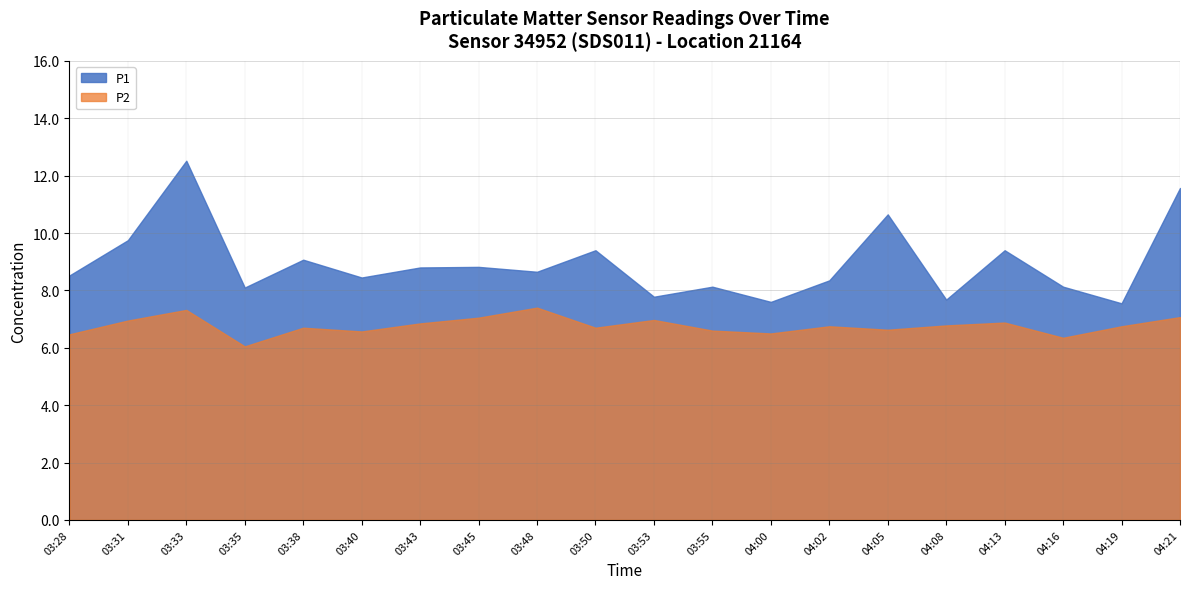

Which series has the largest total across all categories?

P1